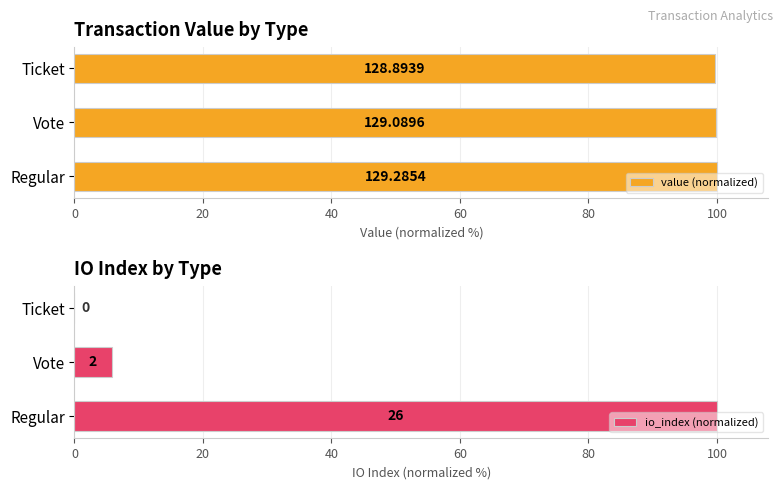

Rank the series at Vote from lowest to highest value.

io_index (normalized), value (normalized)